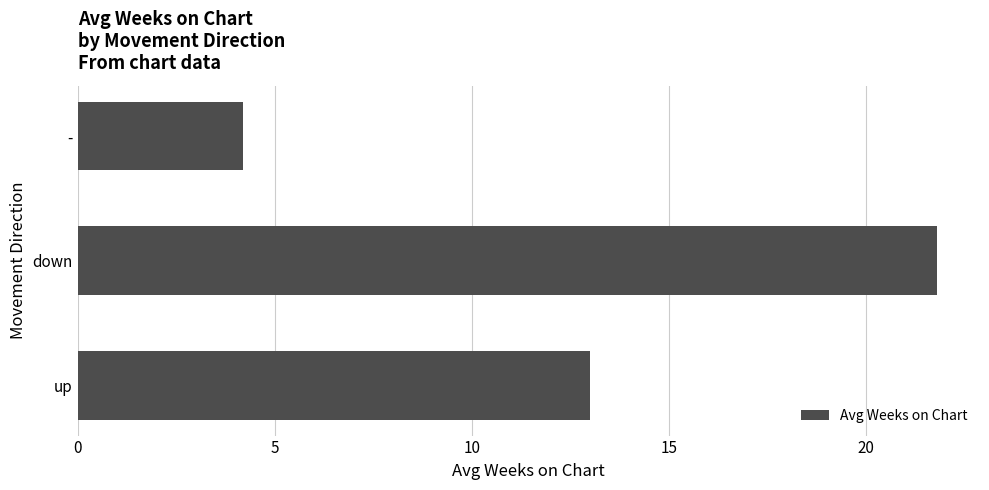

What value does the data have at down?

21.8